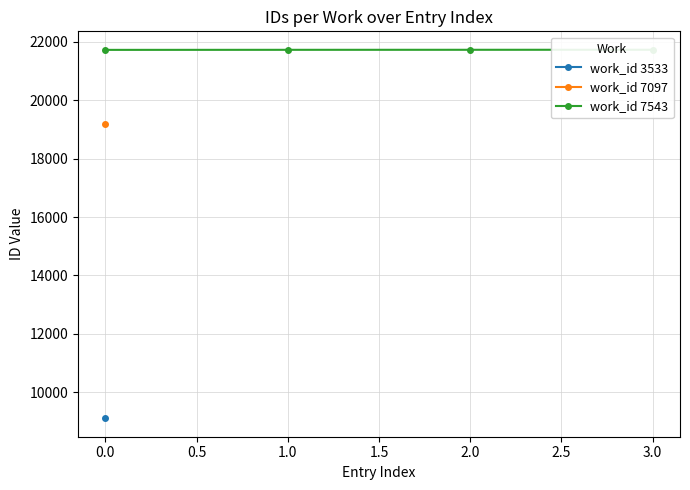

Between 2.0 and 3.0, which is larger?

3.0